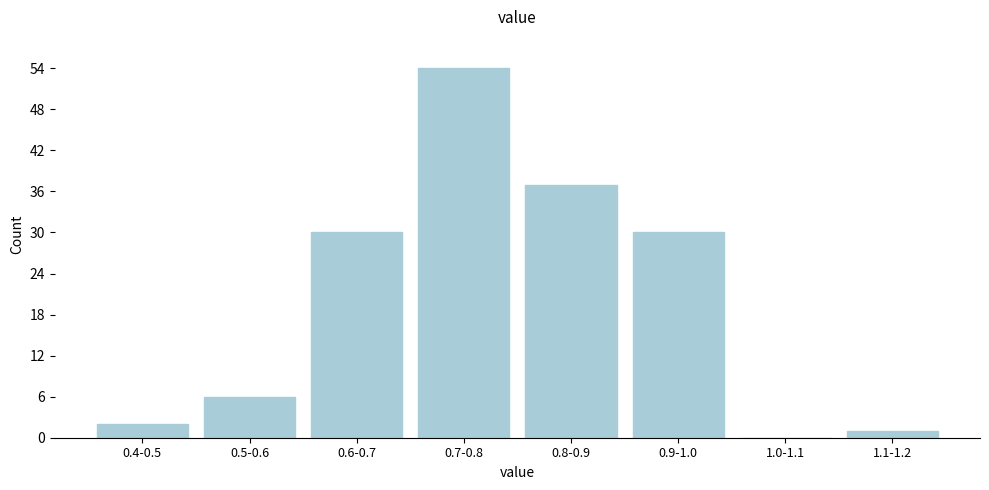

Reading right to left, list all the values displayed in this chart.

1.1-1.2=1	1.0-1.1=0	0.9-1.0=30	0.8-0.9=37	0.7-0.8=54	0.6-0.7=30	0.5-0.6=6	0.4-0.5=2